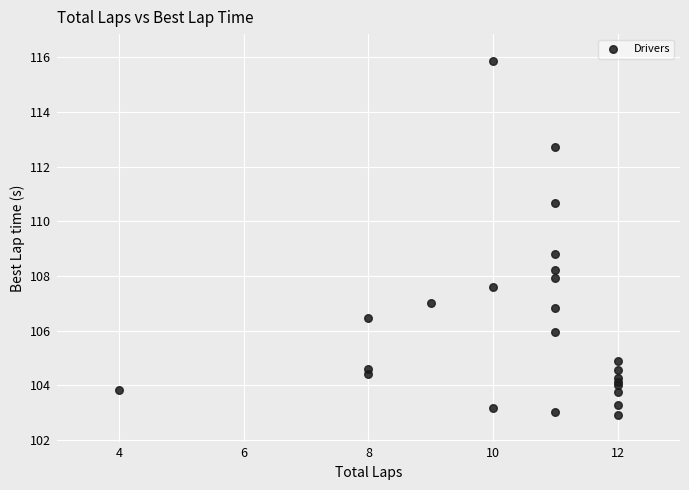

What Y value in the scatter plot is closest to 109?

108.8